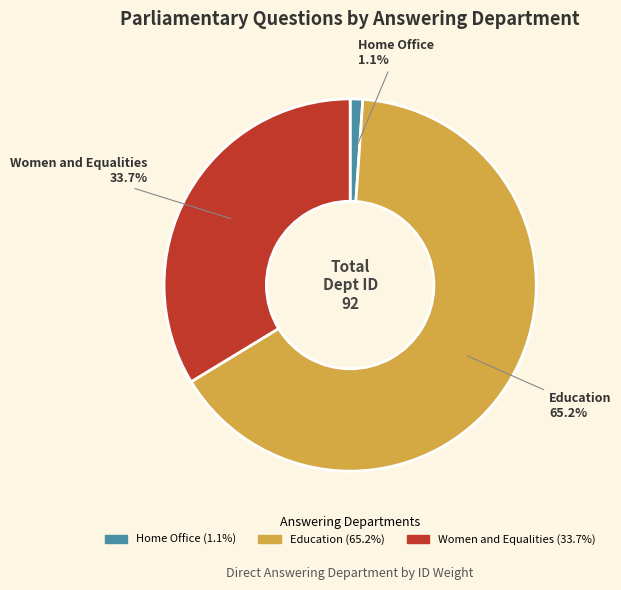

Which category has the biggest portion of the pie?

Education